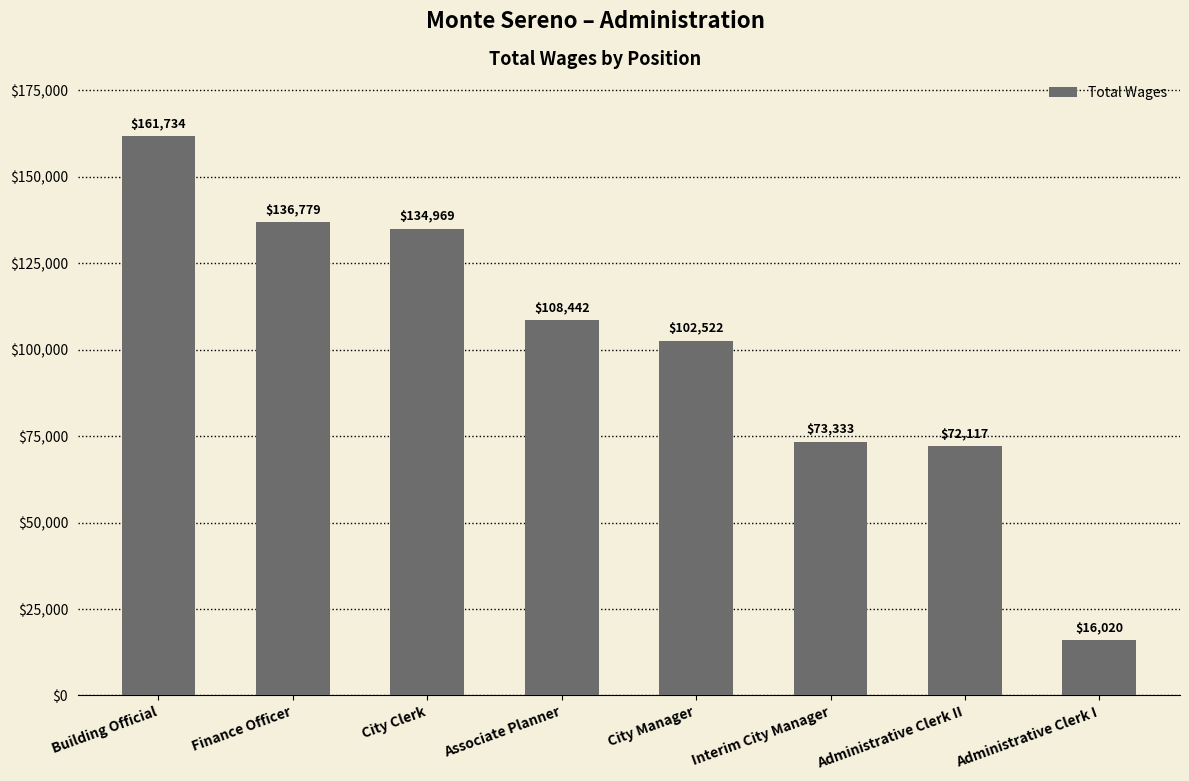

Which has a higher value, Administrative Clerk II or Interim City Manager?

Interim City Manager